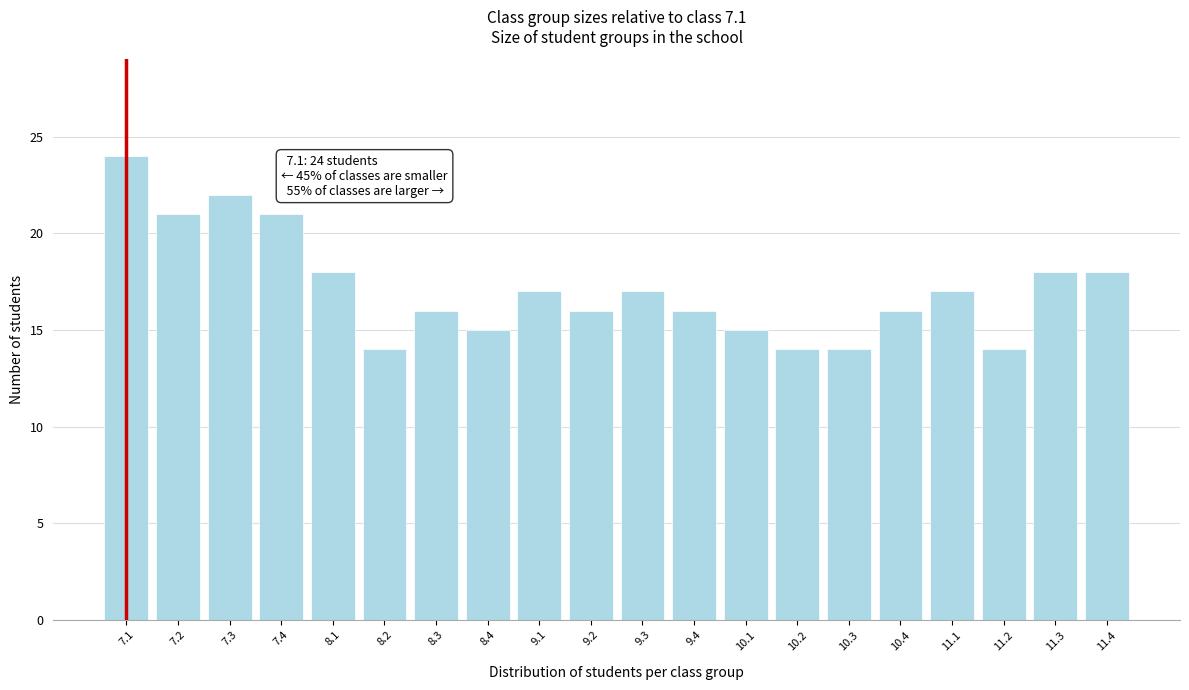

Reading left to right, list all the values displayed in this chart.

24	21	22	21	18	14	16	15	17	16	17	16	15	14	14	16	17	14	18	18